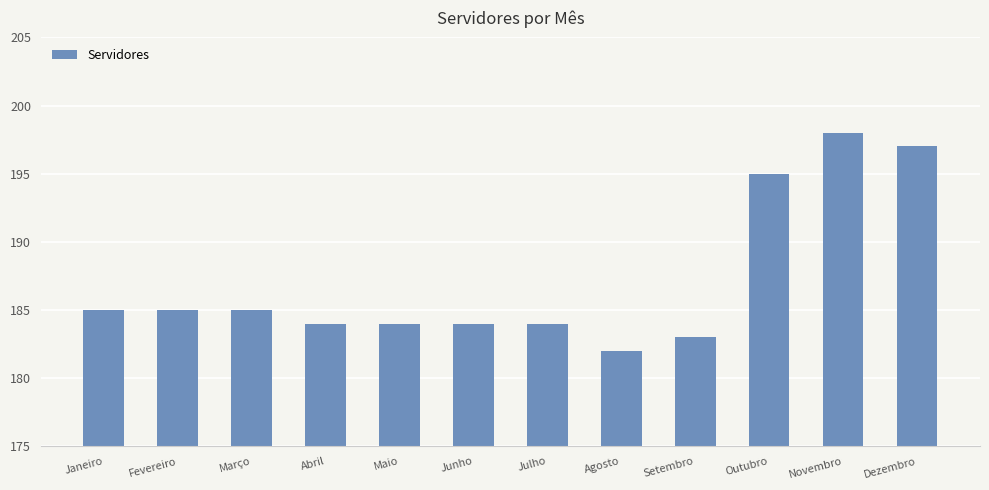

What is the approximate value at Março?

185